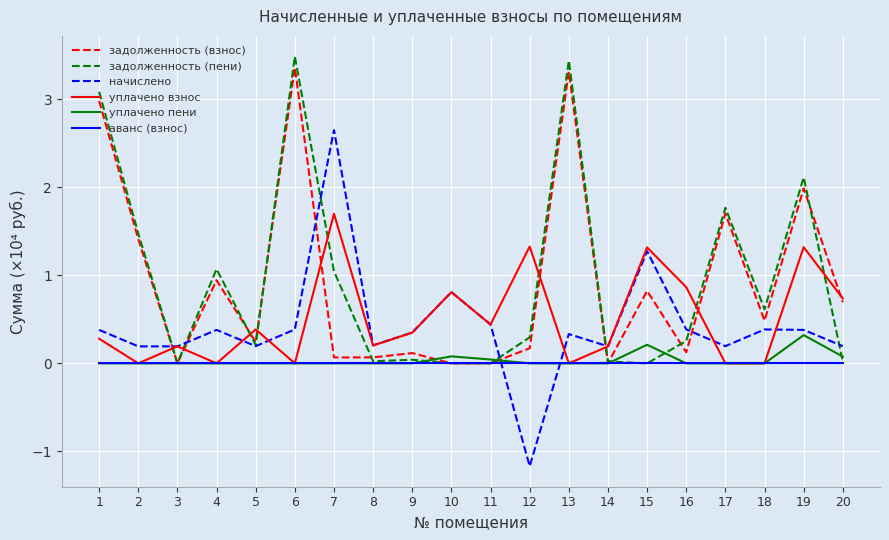

At how many categories does at least one series exceed 0?

20